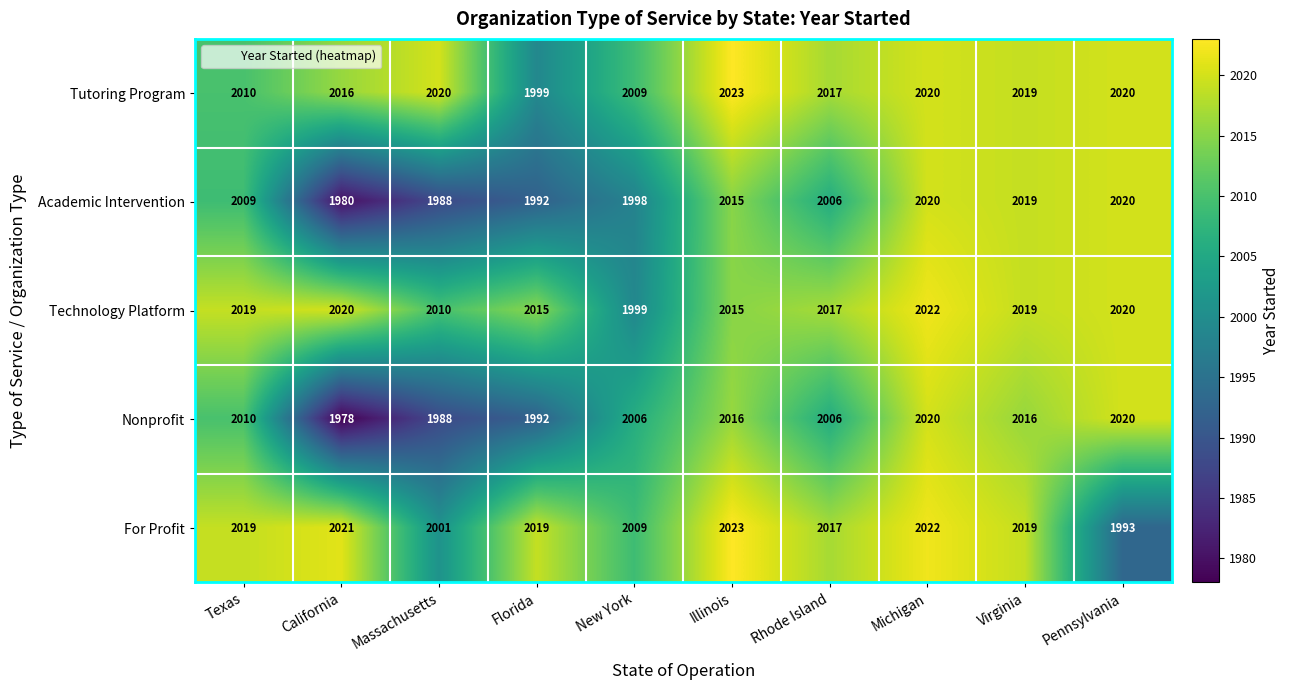

At which category is the sum across all series the highest?

Michigan